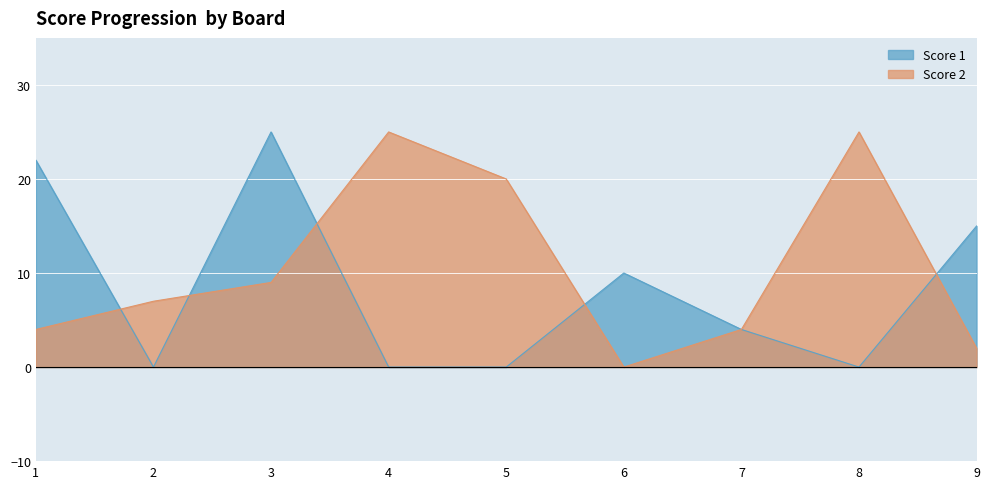

What is the value of the Score 2 point at the 3rd from the left?

9